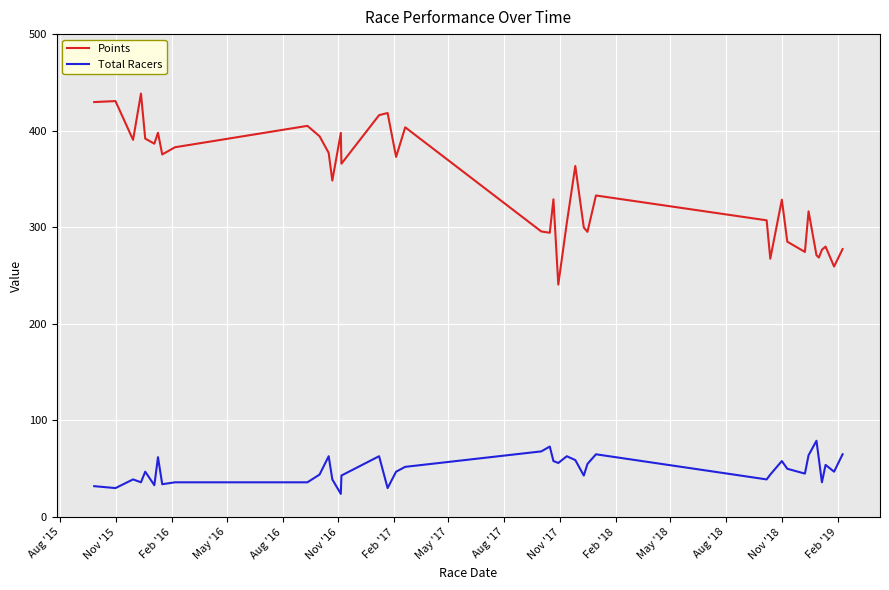

Rank the series by their maximum value, from highest to lowest.

Points, Total Racers